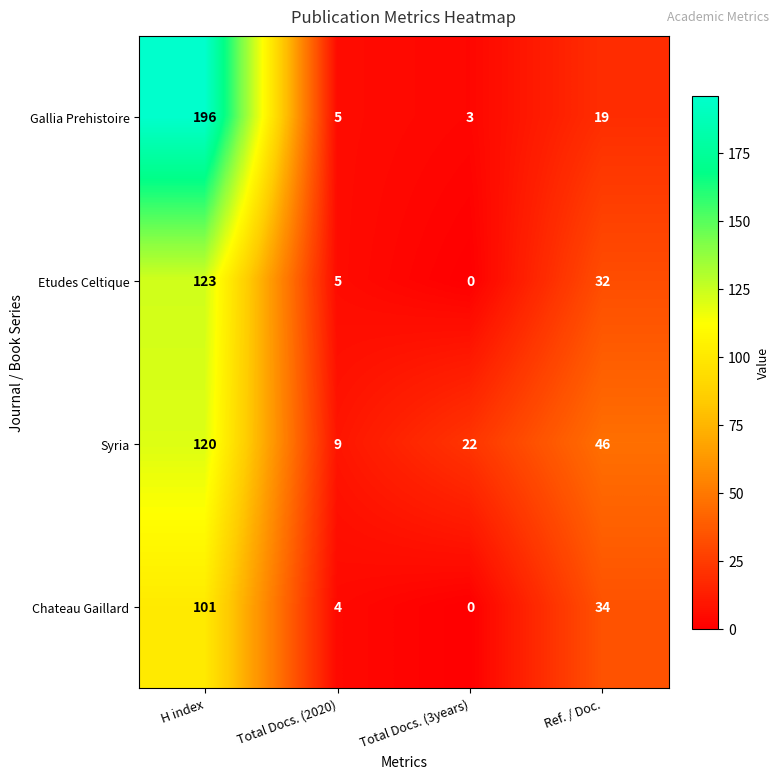

What value does the Etudes Celtique series have at Total Docs. (2020), to the nearest 5?

5